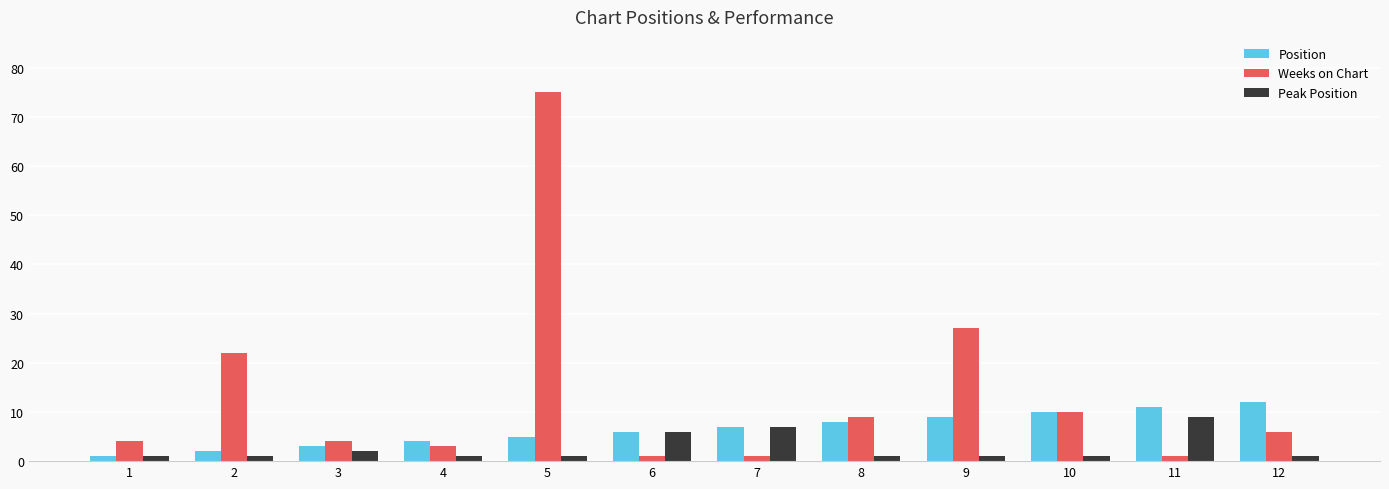

Between 2 and 3, which series saw the biggest shift?

Weeks on Chart